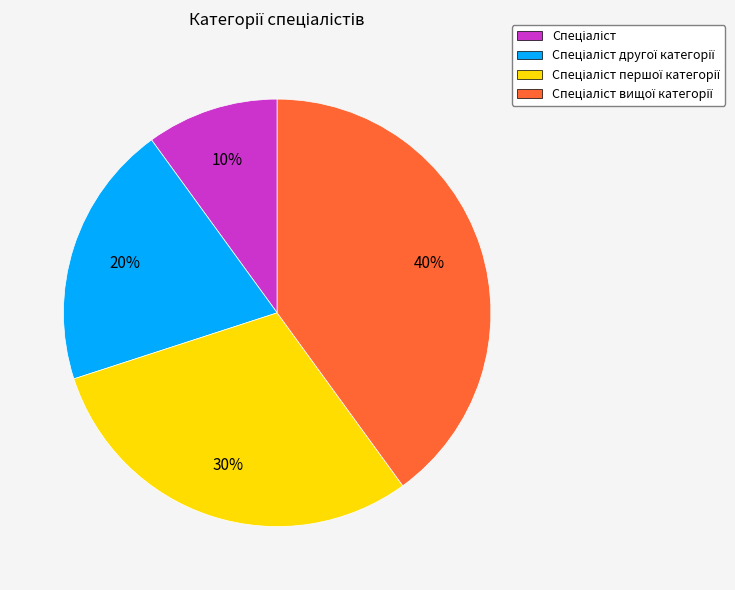

To the nearest percent, what is the average slice percentage?

25%